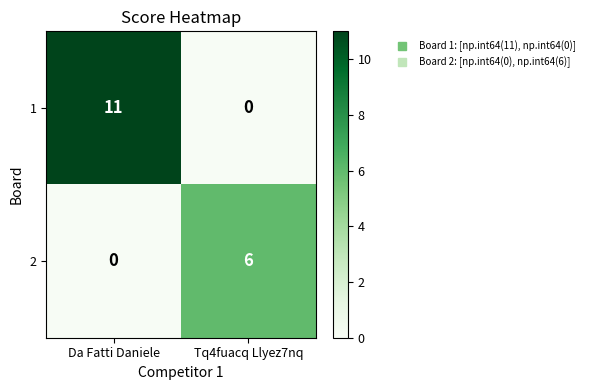

Rank the series at Da Fatti Daniele from lowest to highest value.

2, 1